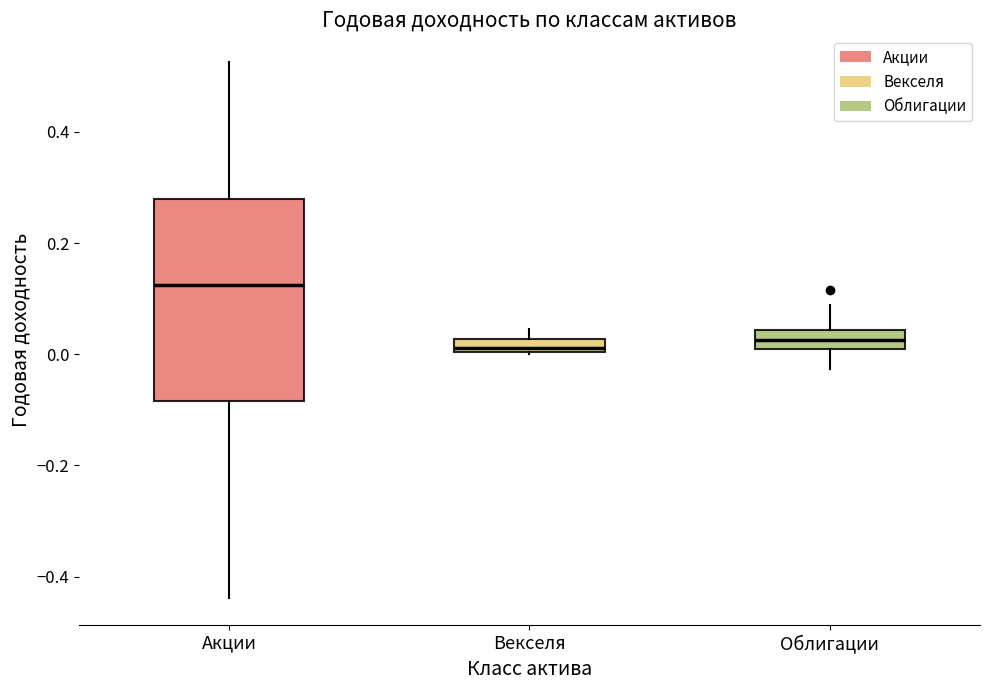

Where is the lower edge of the box for Облигации on the y-axis? The values are not printed on the chart, so give them approximately, as read against the axis.

0.00